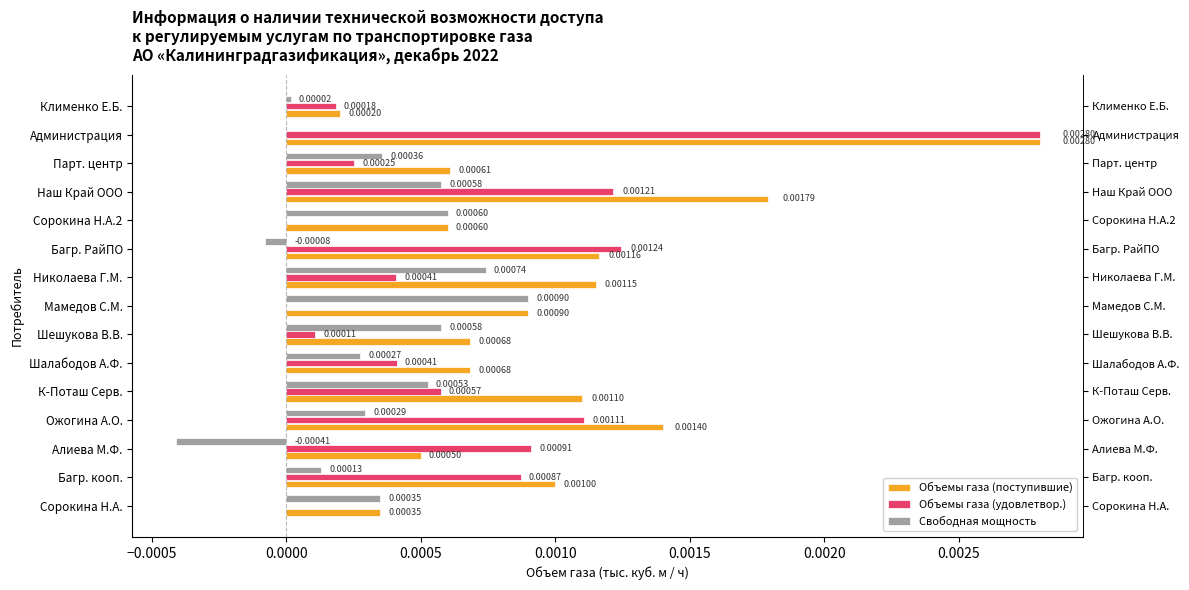

How many data points does each series have?

15